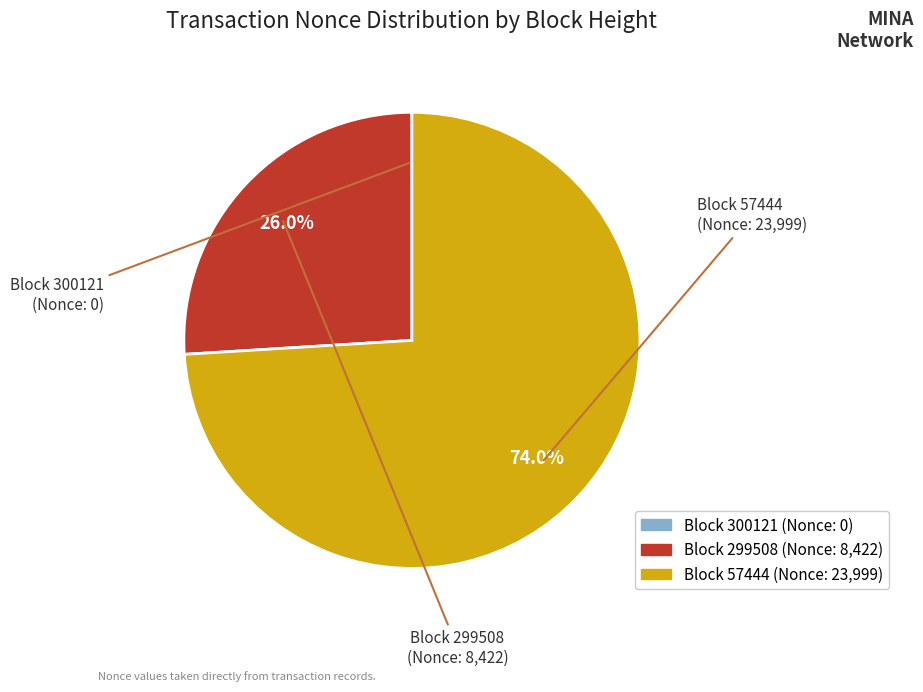

Is there a majority slice in this chart?

Yes